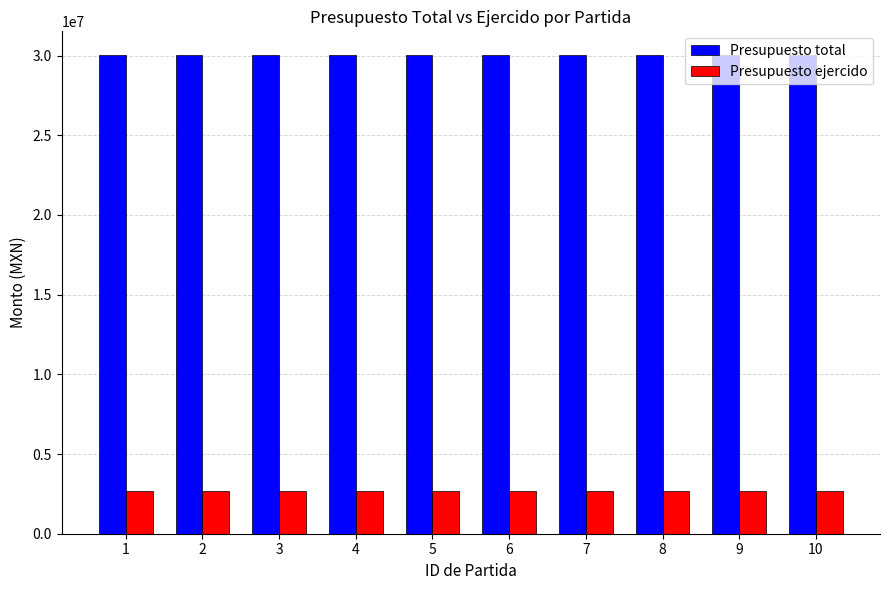

Reading left to right, transcribe all the data shown in this chart.

Presupuesto total: 30021052.0	30021052.0	30021052.0	30021052.0	30021052.0	30021052.0	30021052.0	30021052.0	30021052.0	30021052.0
Presupuesto ejercido: 2676683.4	2676683.4	2676683.4	2676683.4	2676683.4	2676683.4	2676683.4	2676683.4	2676683.4	2676683.4